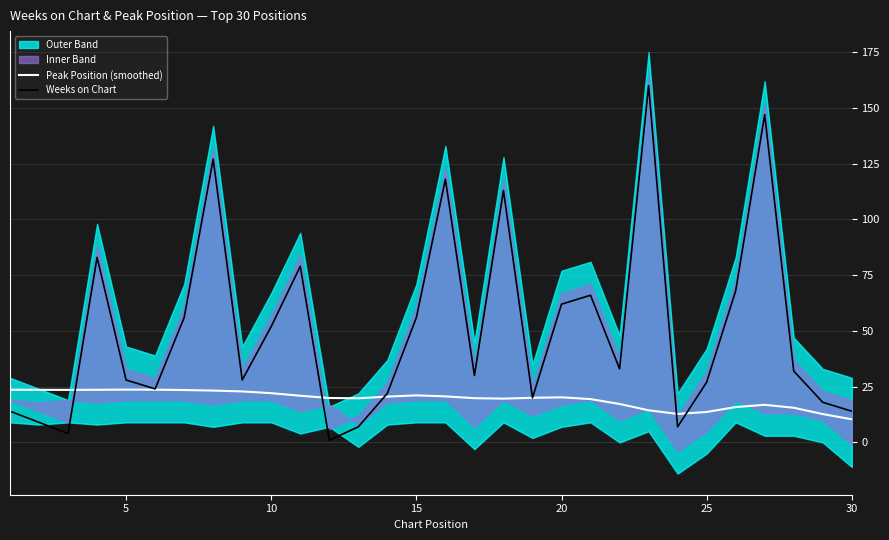

What is the lowest value of the Peak Position (smoothed) series?

10.4